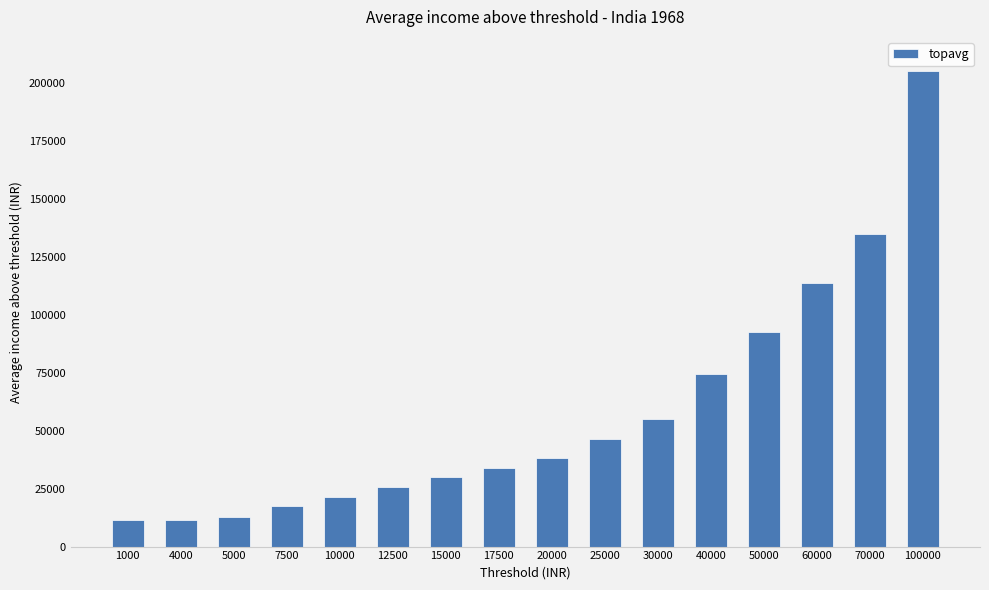

What is the maximum value shown in the chart?

205264.2